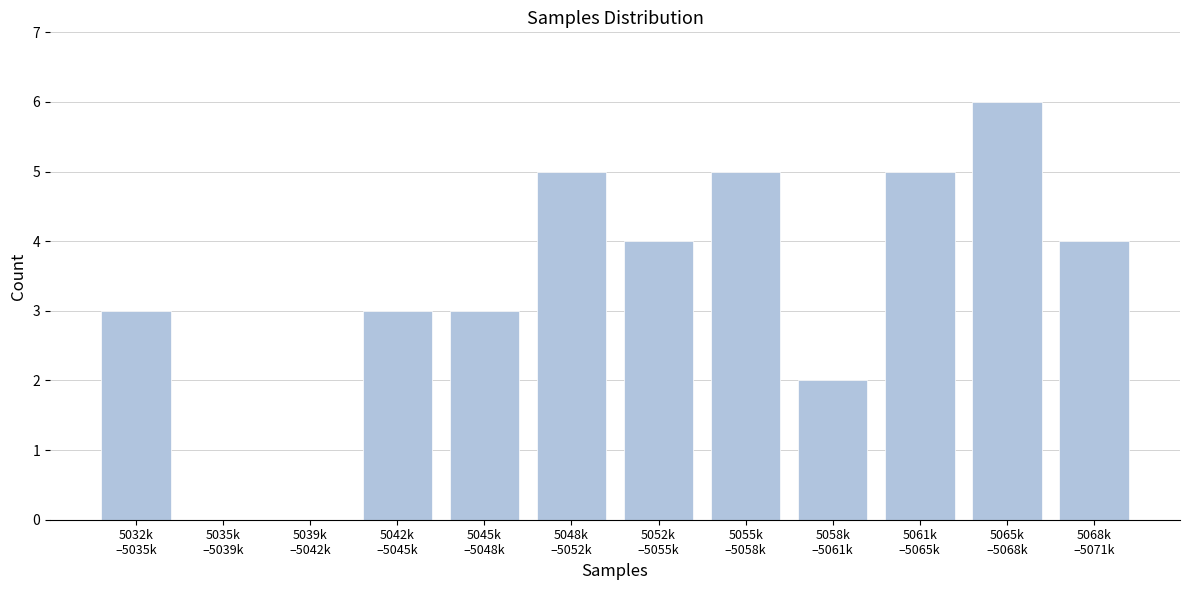

What is the greatest value displayed?

6